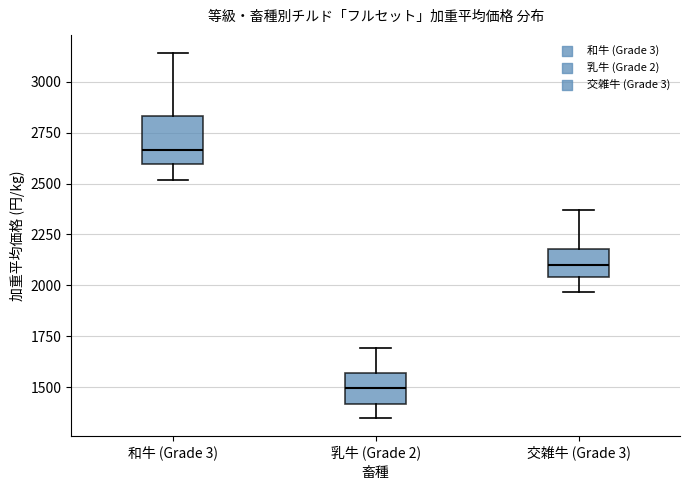

Which box is the tallest, from its lower edge to its upper edge?

和牛 (Grade 3)